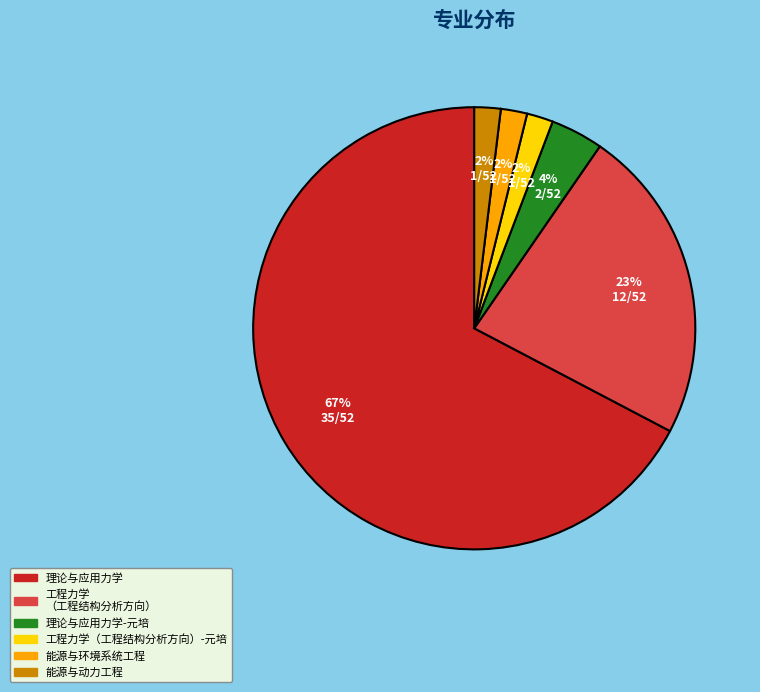

To the nearest percent, what is the difference between the largest and smallest slice percentages?

65%